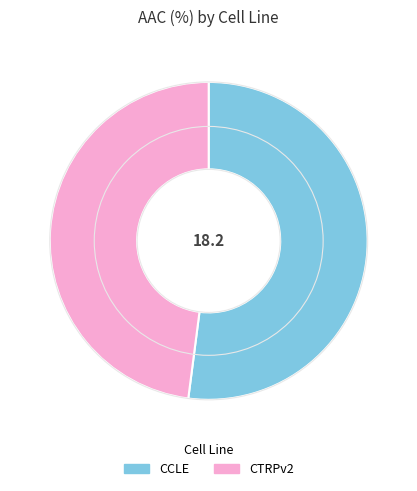

The CCLE slice represents 52% of the pie. True or false?

True